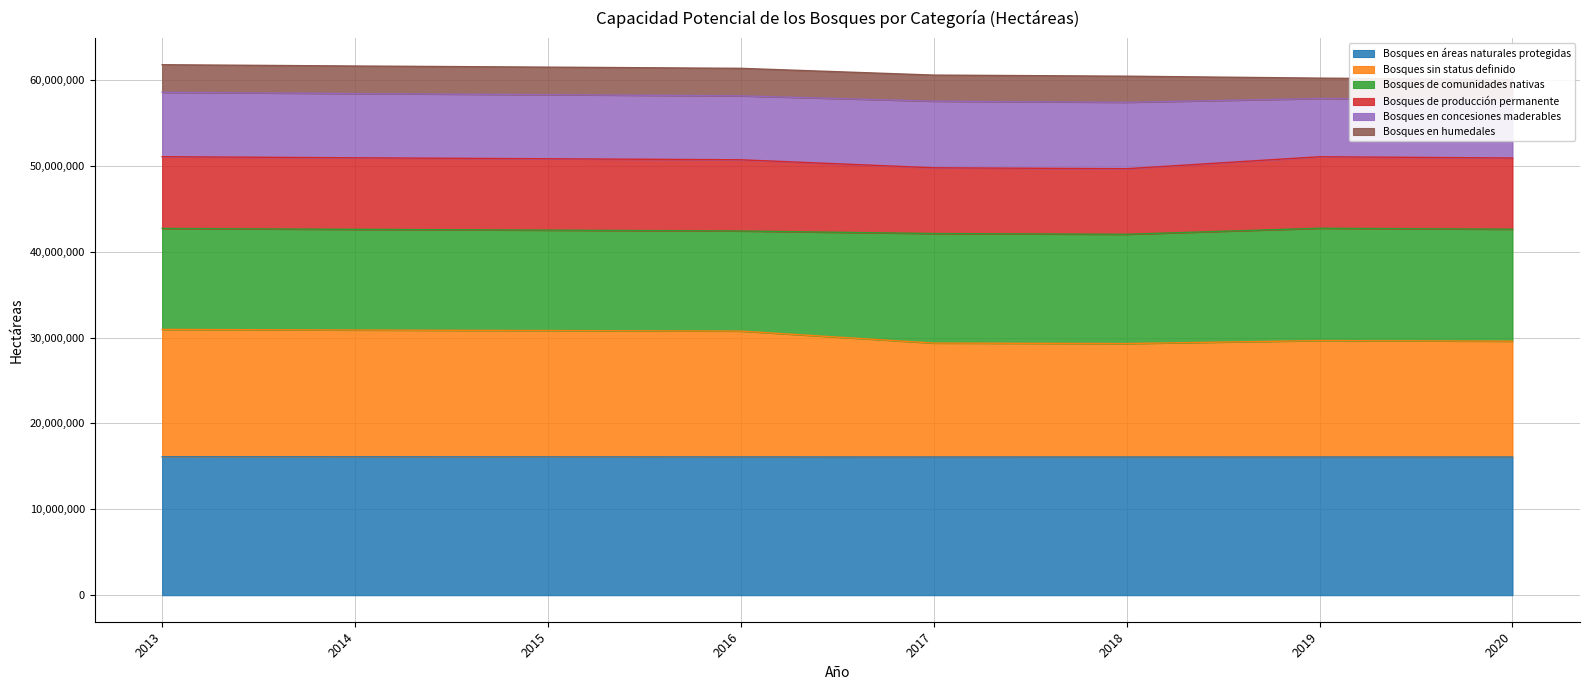

At how many categories does at least one series exceed 27953082?

8